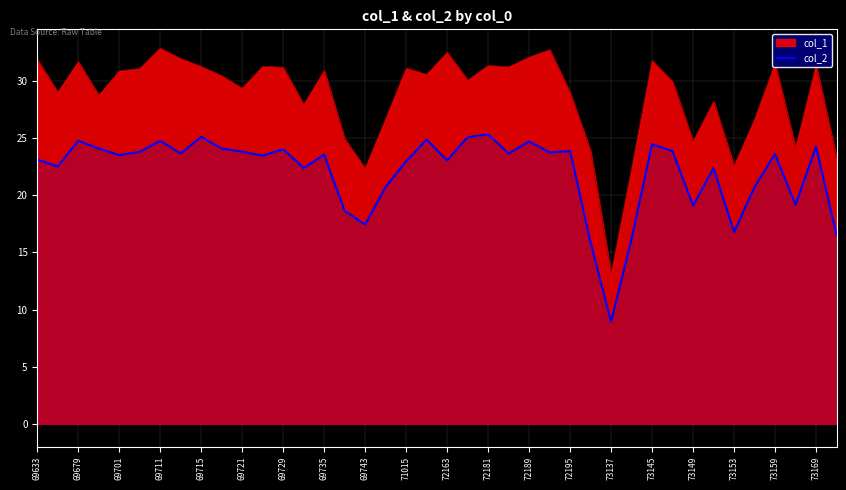

True or false: the data has more than 0 interior local peaks.

True